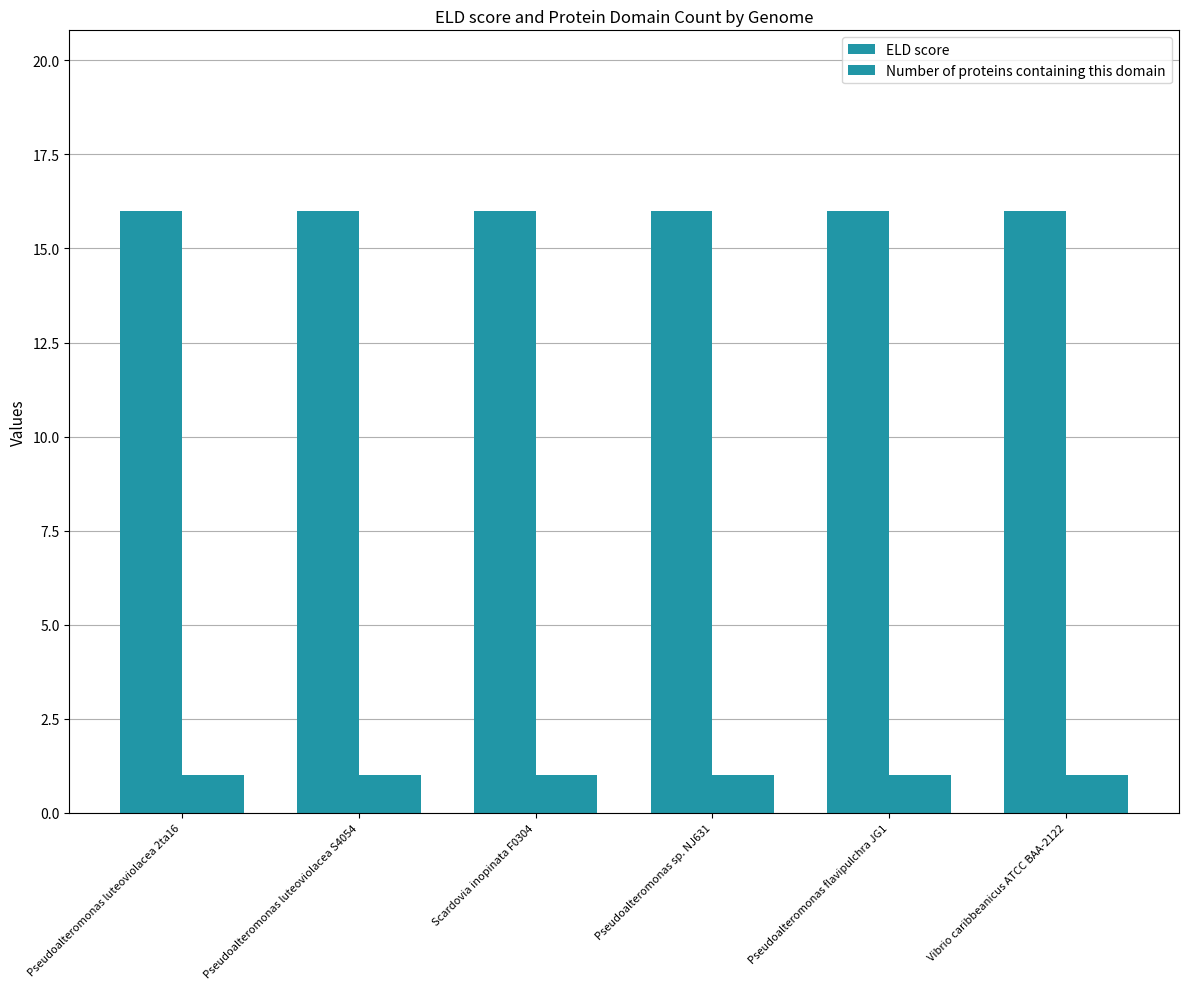

Is it true that Number of proteins containing this domain equals 1 at Pseudoalteromonas luteoviolacea 2ta16?

True